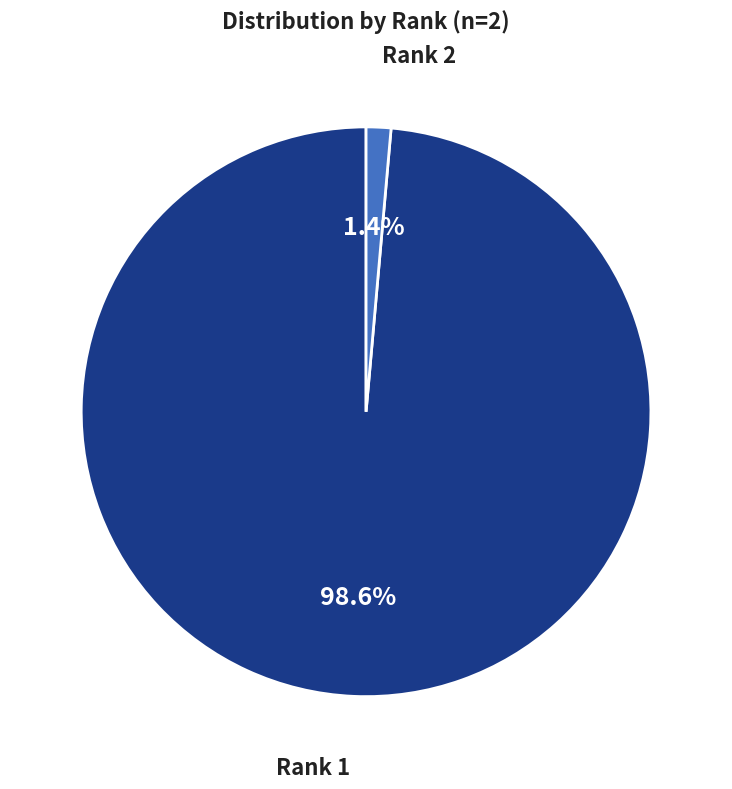

Is there any slice that represents more than half of the pie?

Yes